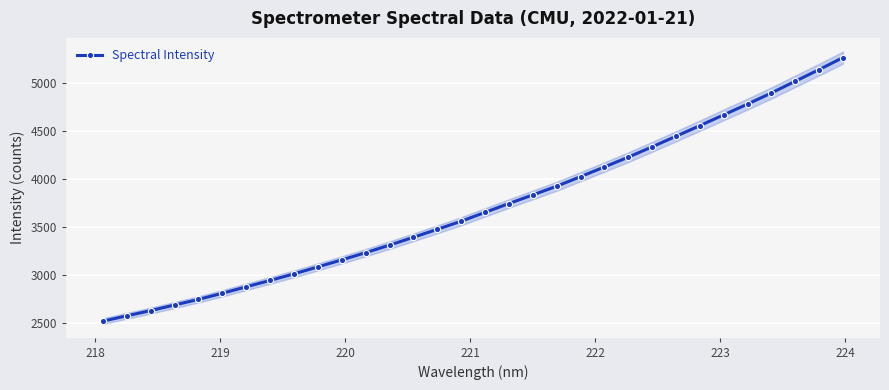

What is the maximum value shown in the chart?

5270.0